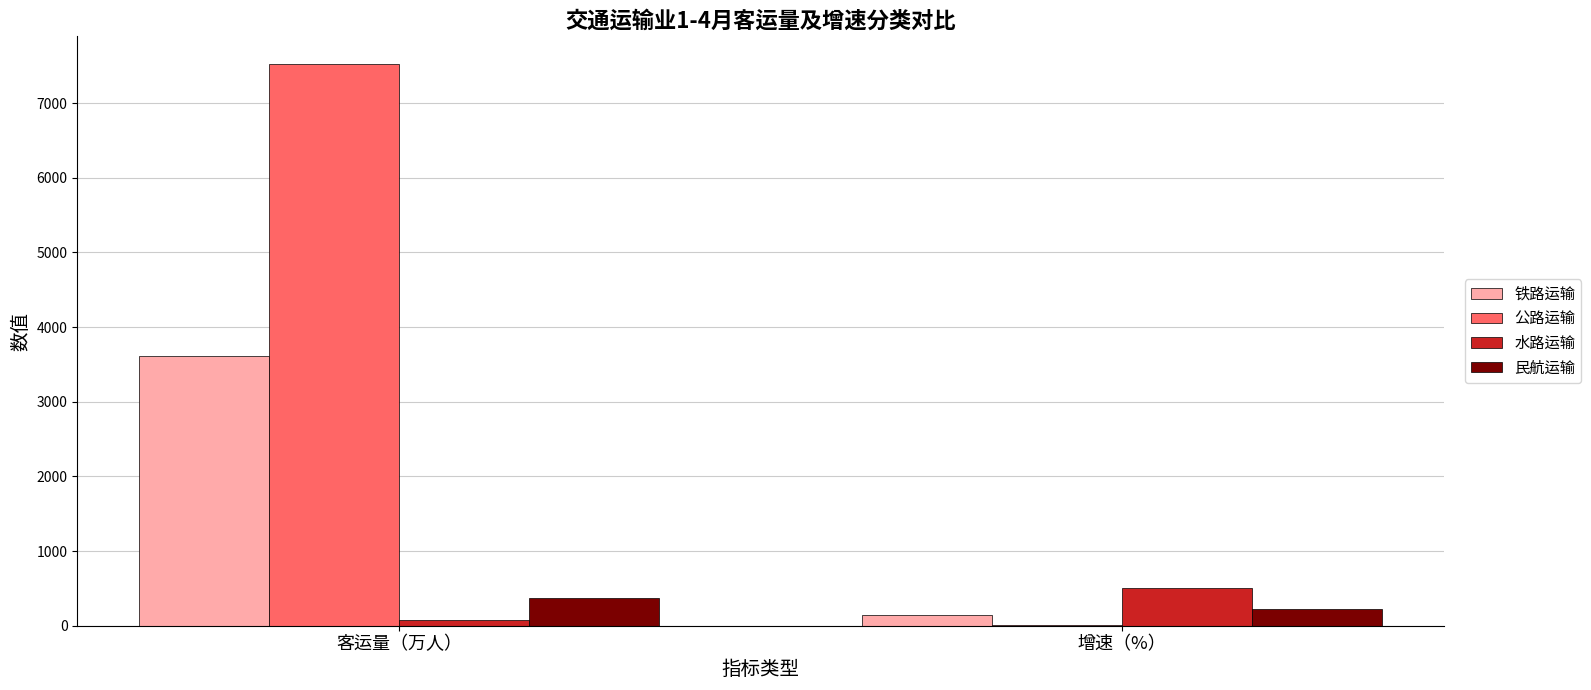

Is it true that 公路运输 equals 7517.9 at 客运量（万人）?

True